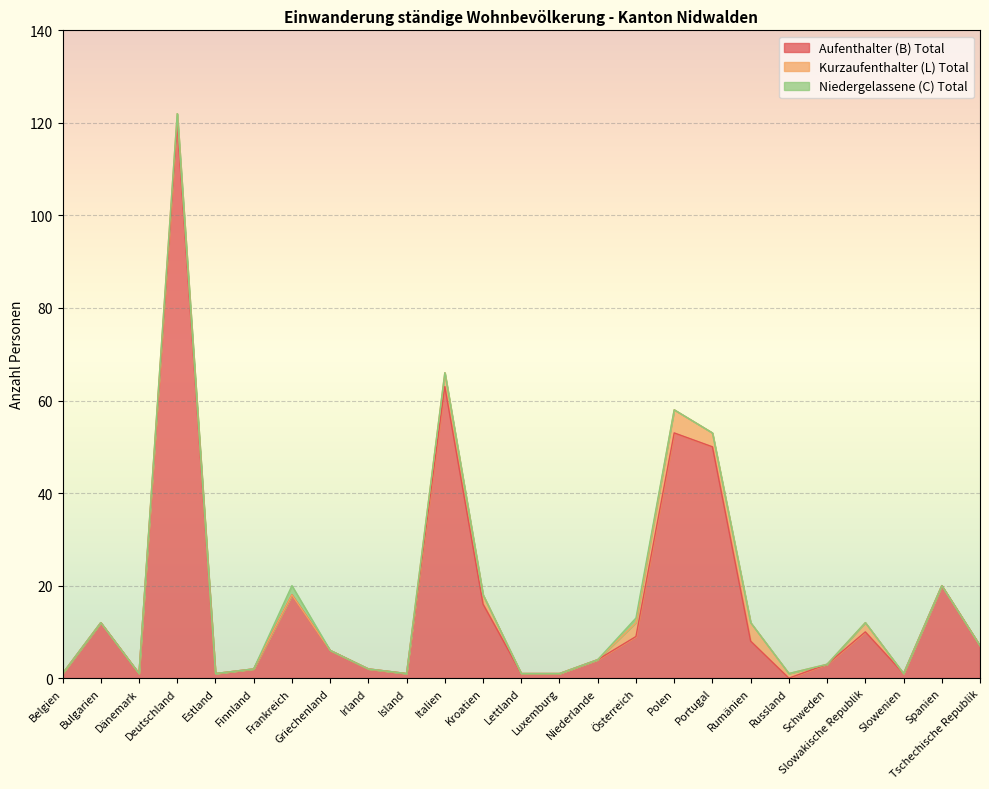

What is the difference between the Aufenthalter (B) Total values at Slowakische Republik and Polen?

43